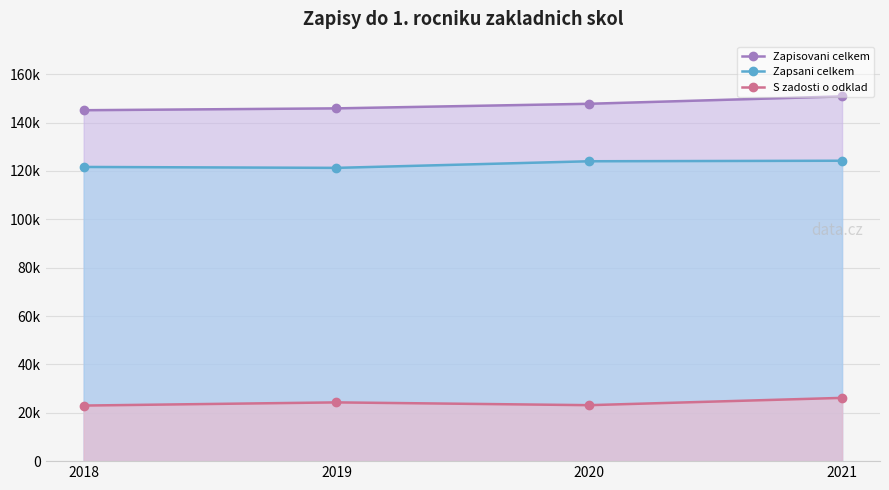

True or false: S zadosti o odklad and Zapisovani celkem intersect in this chart.

False